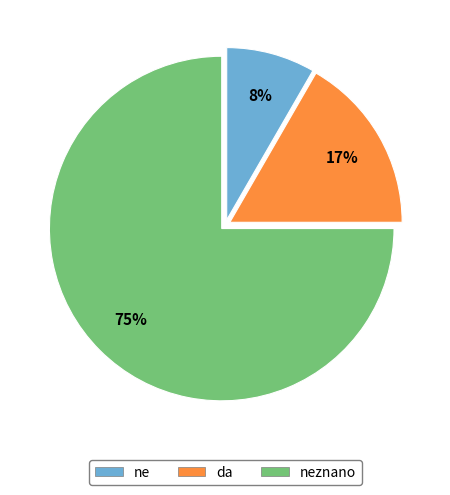

Rank the categories by value from lowest to highest.

ne, da, neznano